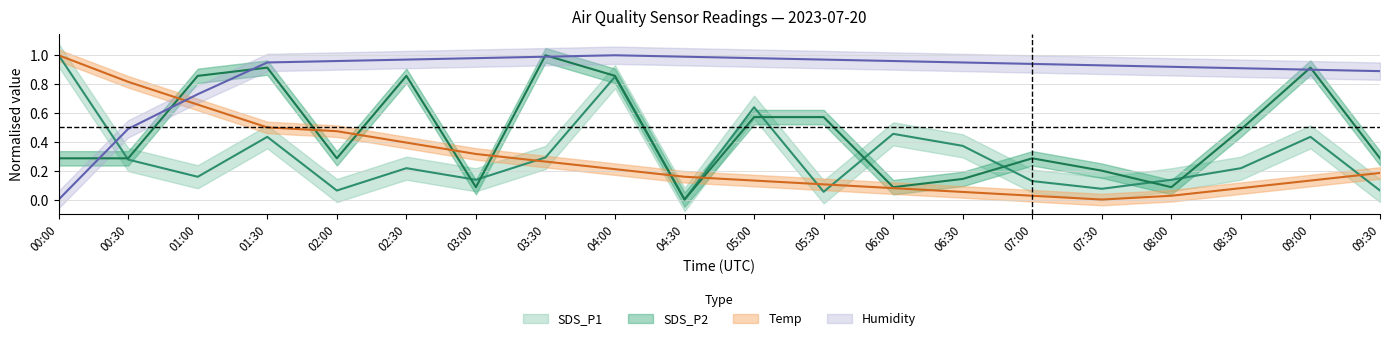

How many positive values does the Humidity series have?

19